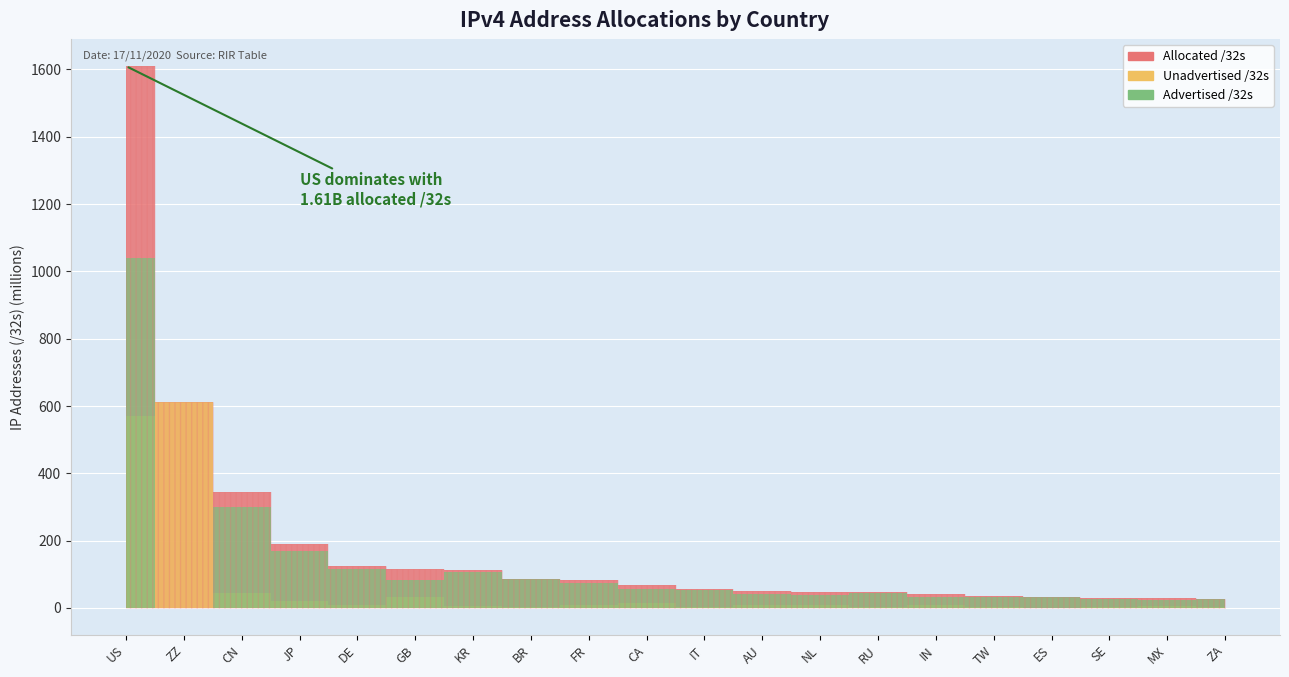

What is the label of the 3rd point from the left?

CN